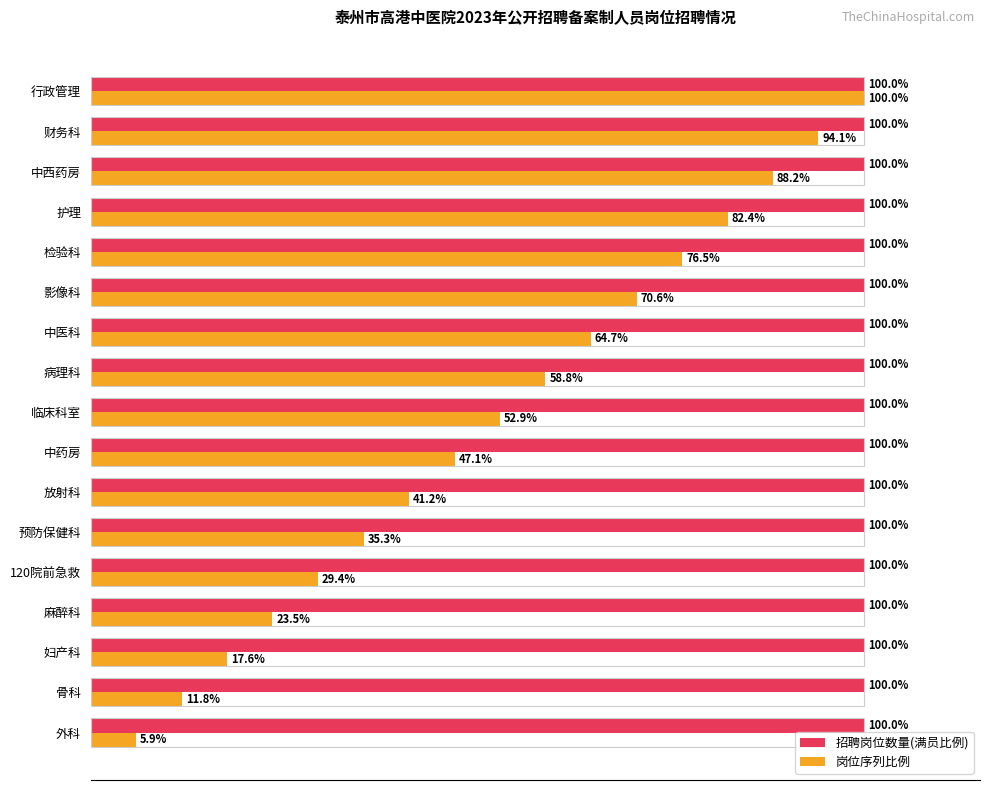

At 骨科, list the series in order from smallest to largest.

岗位序列比例, 招聘岗位数量(满员比例)